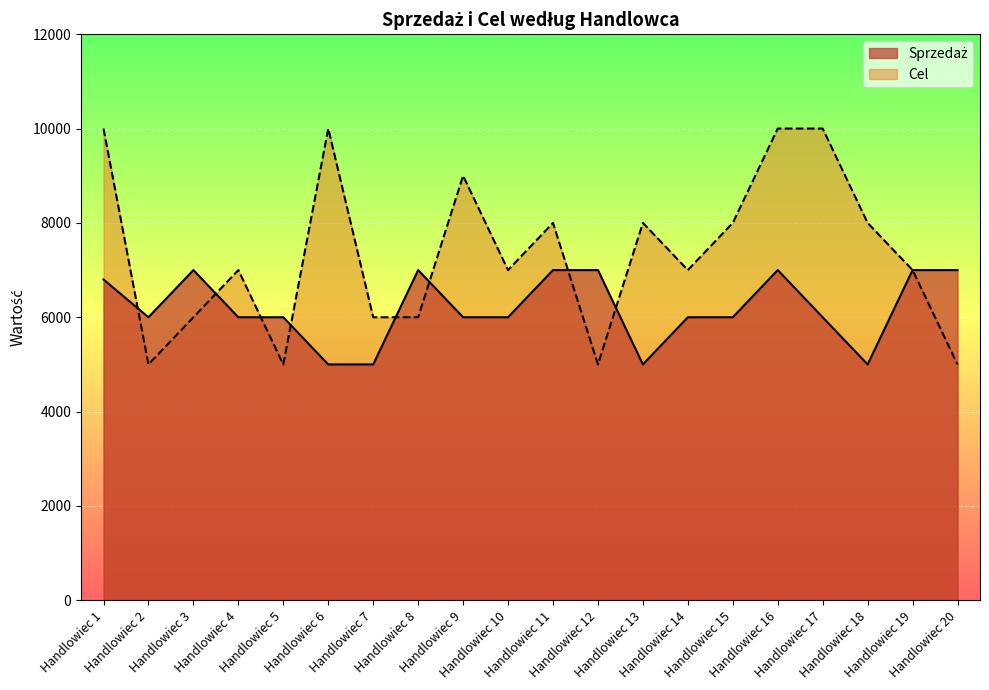

Between Handlowiec 5 and Handlowiec 19, which series saw the biggest shift?

Cel